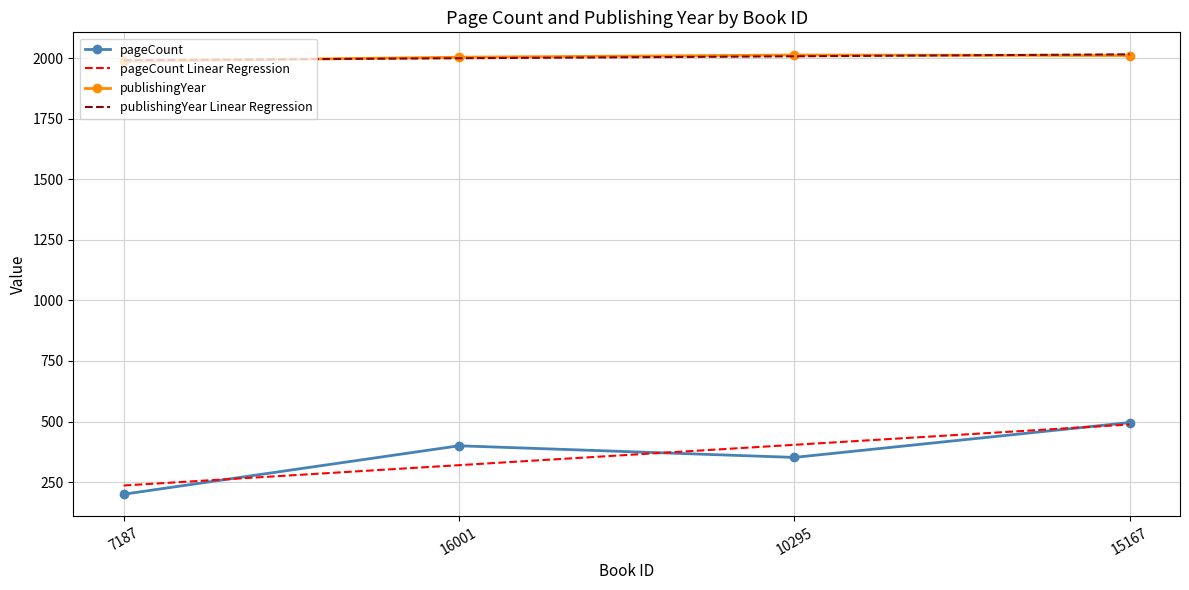

At which category is the sum across all series the highest?

15167